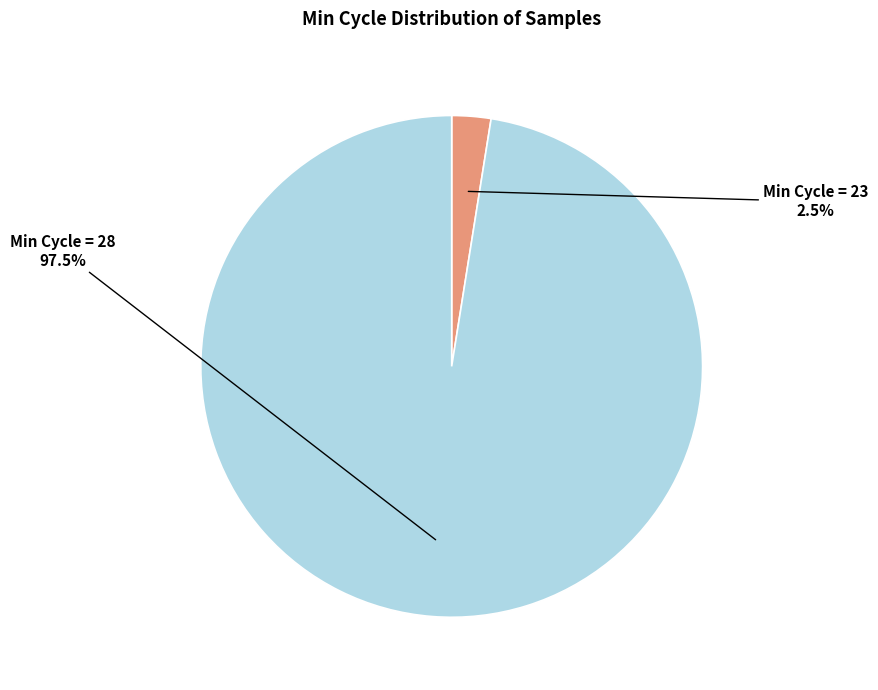

How many slices are in this pie chart?

2